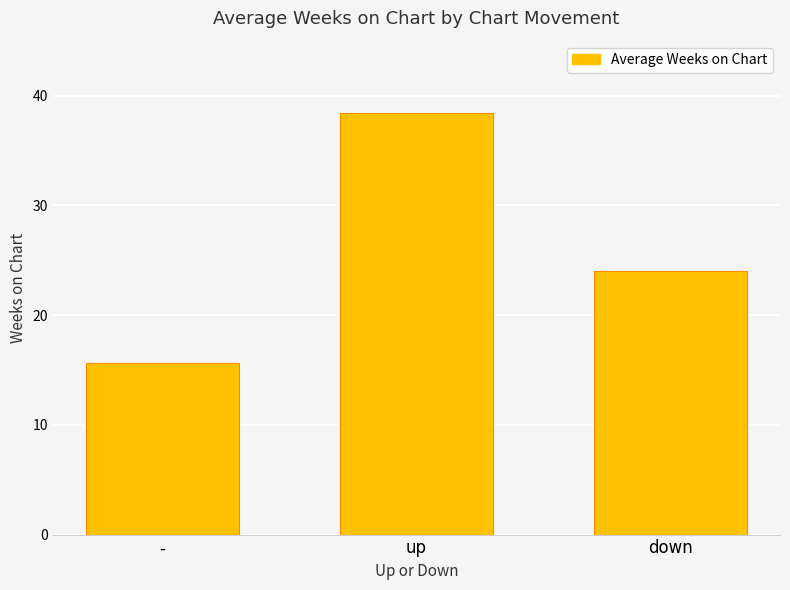

True or false: the data shows 27.6 at -.

False